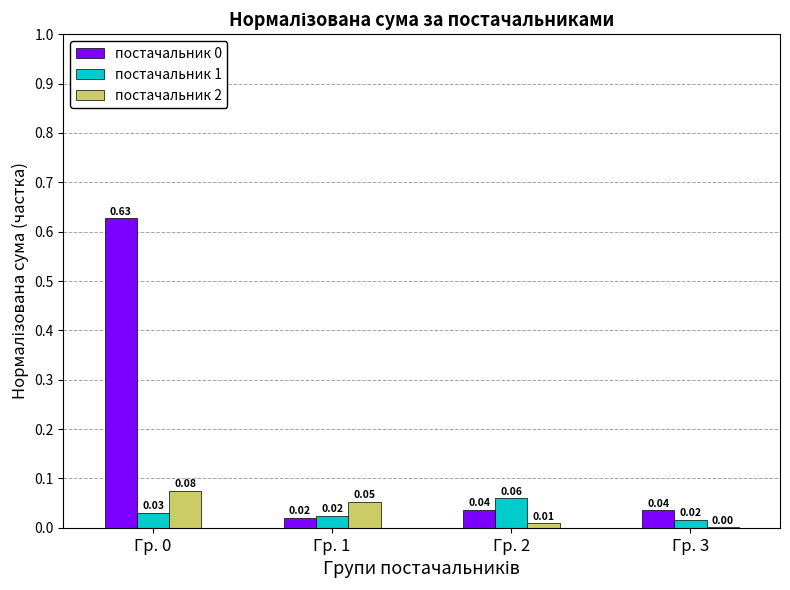

What is the sum of the постачальник 0 values at Гр. 0 and Гр. 3?

0.7